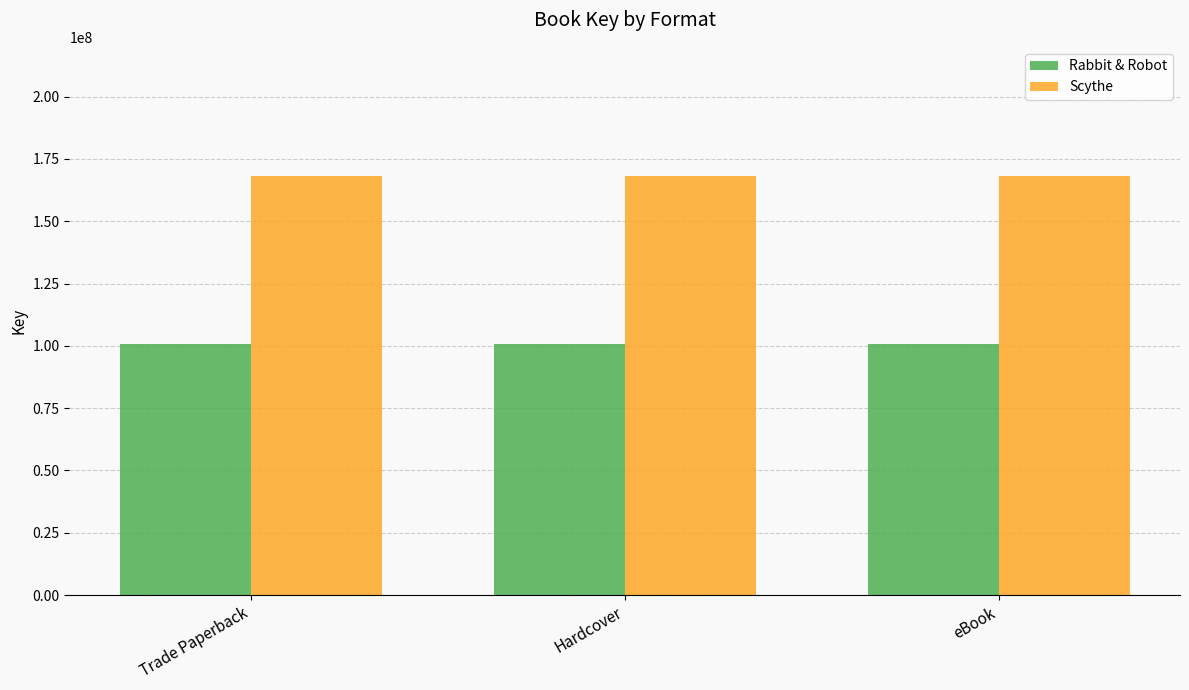

What is the greatest value displayed?

168081974